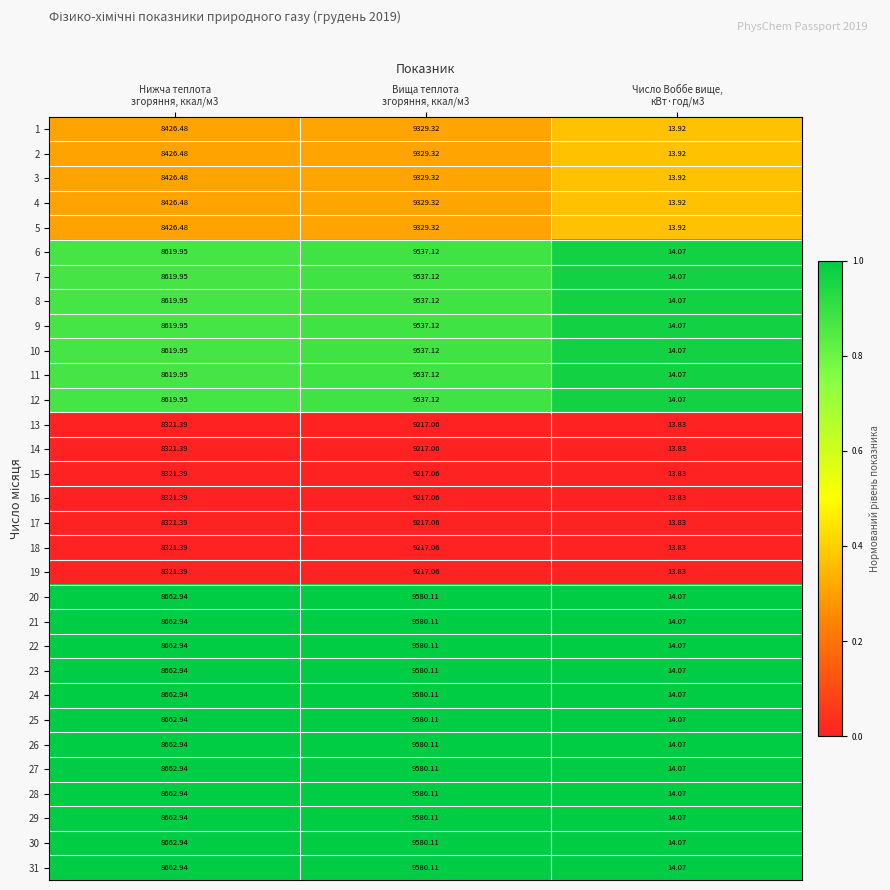

At Число Воббе вище, кВт·год/м3, list the series in order from smallest to largest.

13, 14, 15, 16, 17, 18, 19, 1, 2, 3, 4, 5, 6, 7, 8, 9, 10, 11, 12, 20, 21, 22, 23, 24, 25, 26, 27, 28, 29, 30, 31